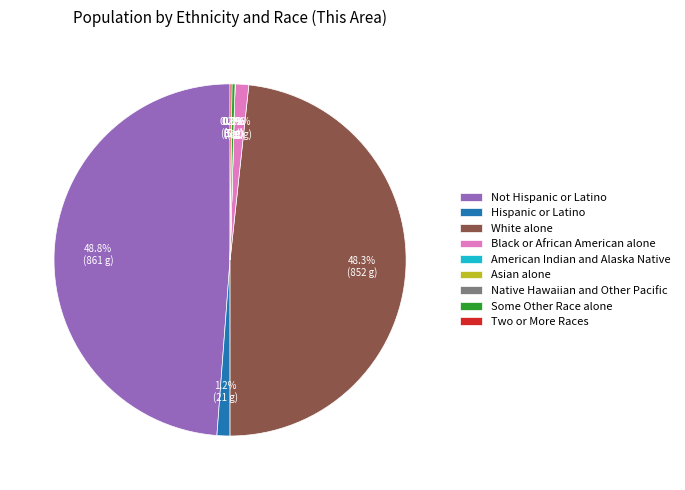

To the nearest percent, what percentage of the pie is White alone?

48%